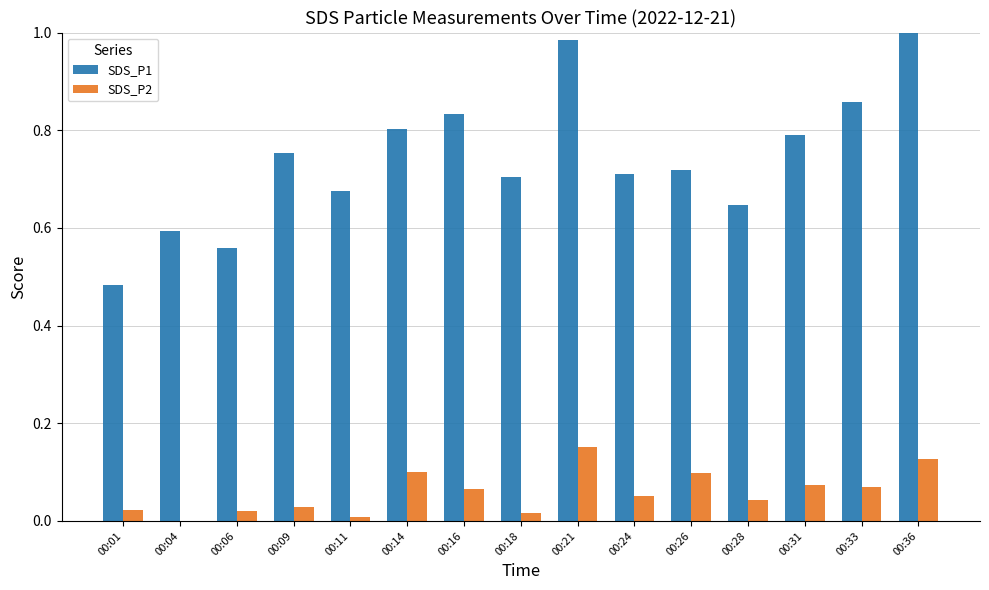

Which series has the largest total across all categories?

SDS_P1